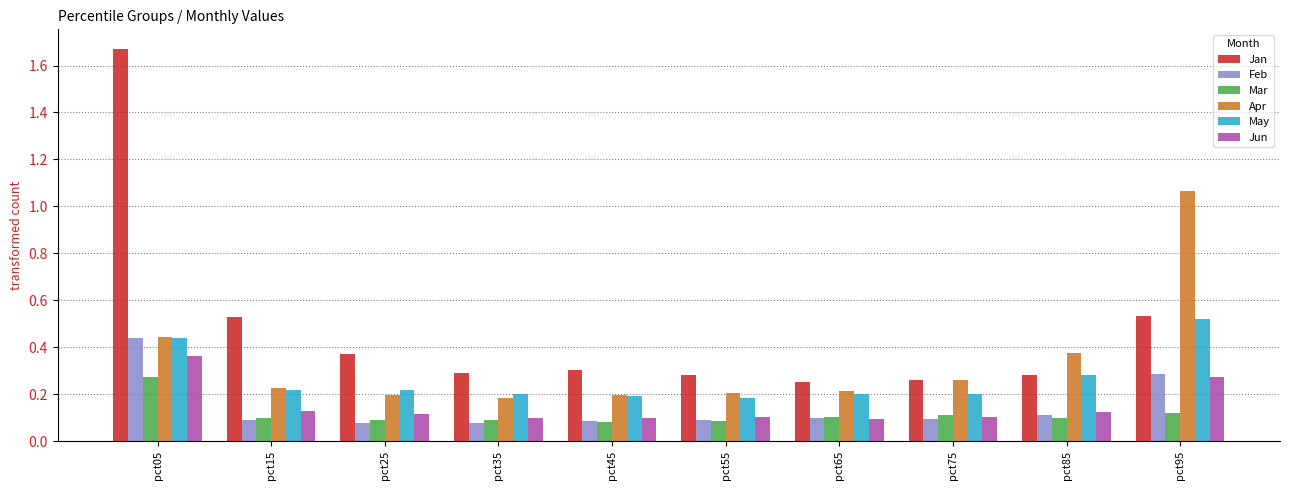

Which label corresponds to the largest value in the chart?

pct05